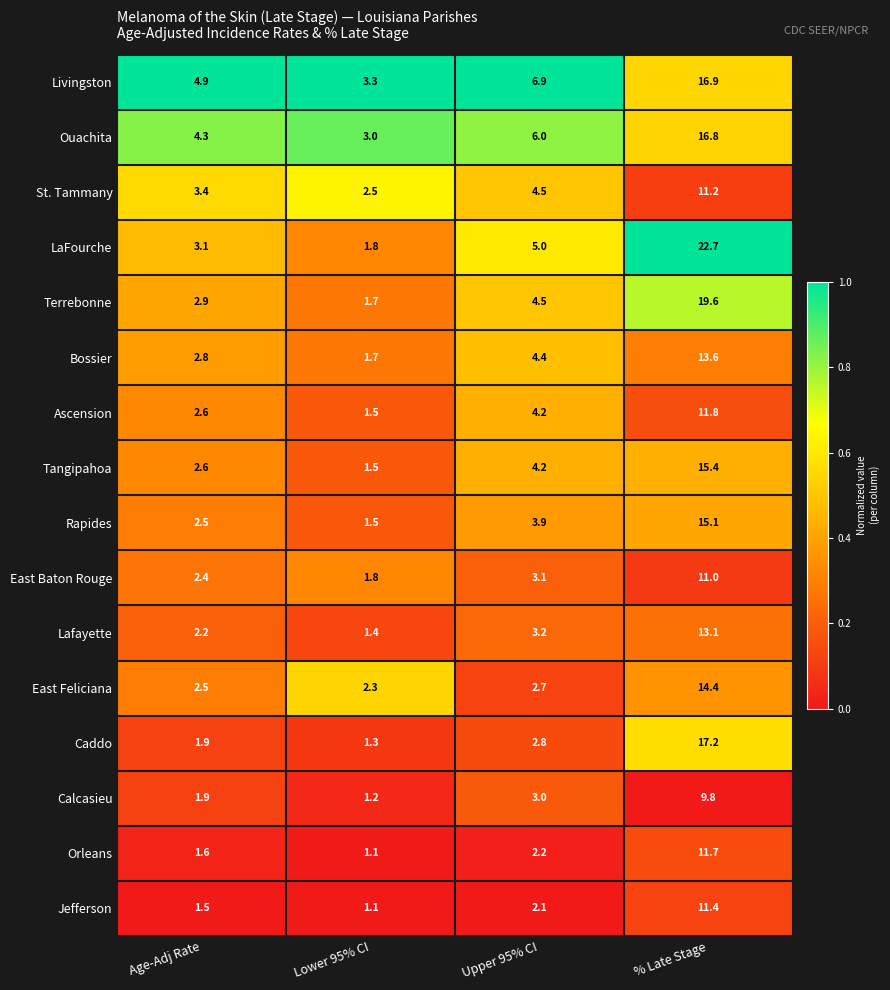

What is the total value across all series at % Late Stage?

231.7